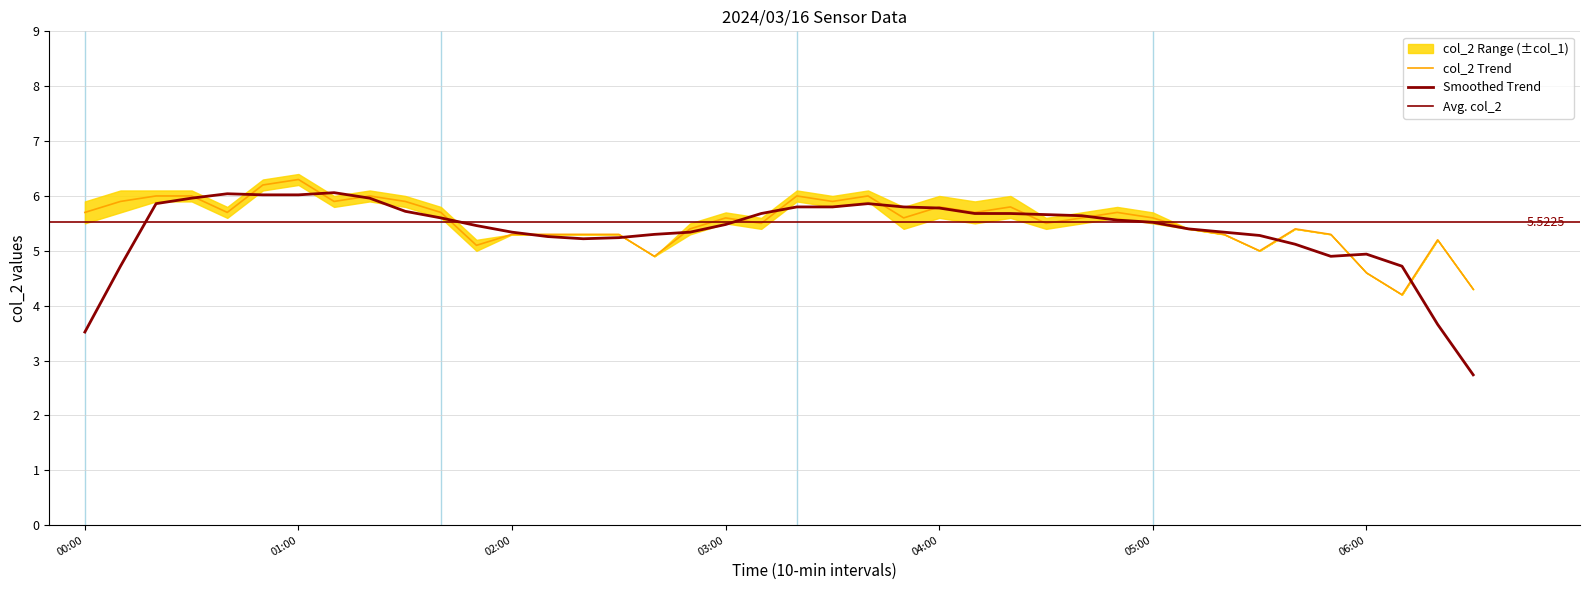

Reading left to right, what are all the values shown in this chart?

5.7	5.9	6.0	6.0	5.7	6.2	6.3	5.9	6.0	5.9	5.7	5.1	5.3	5.3	5.3	5.3	4.9	5.4	5.6	5.5	6.0	5.9	6.0	5.6	5.8	5.7	5.8	5.5	5.6	5.7	5.6	5.4	5.3	5.0	5.4	5.3	4.6	4.2	5.2	4.3